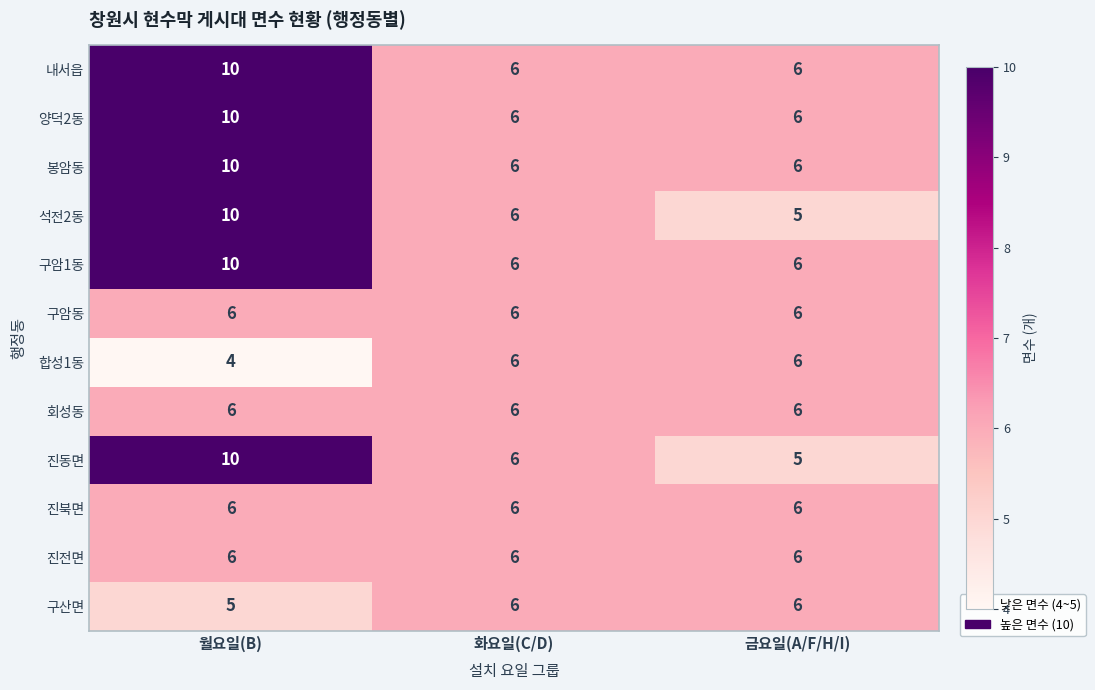

Count the 내서읍 values in the range 6 to 10.

3